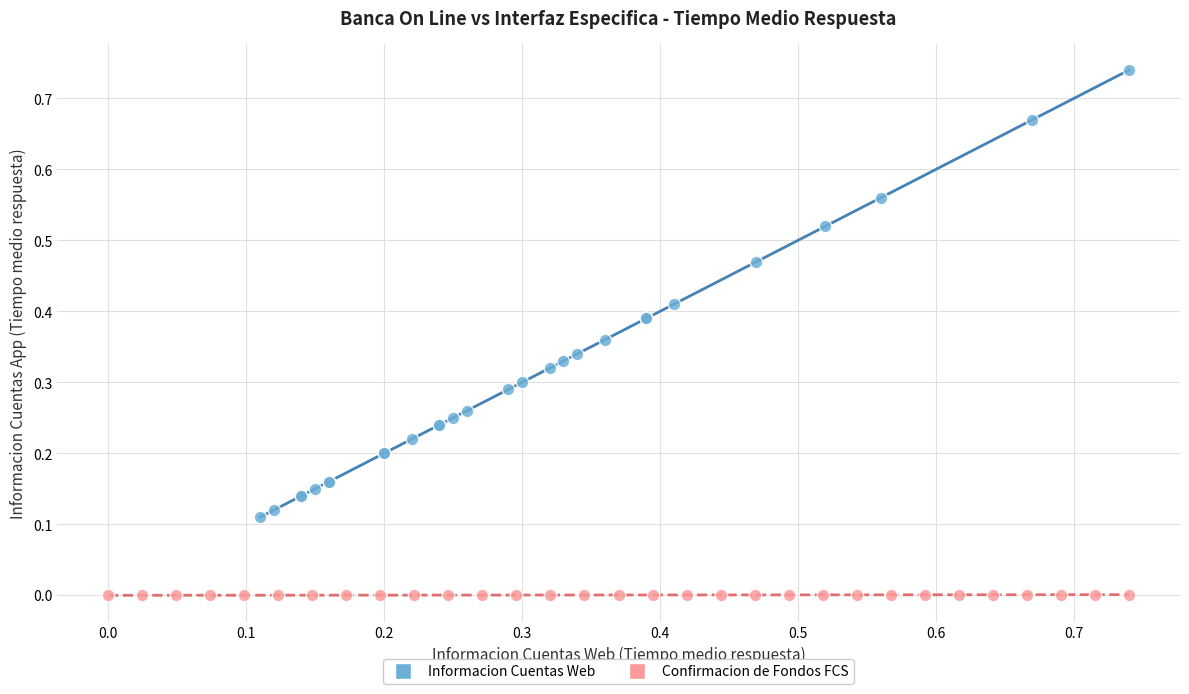

Which series contains the highest Y value?

Informacion Cuentas Web